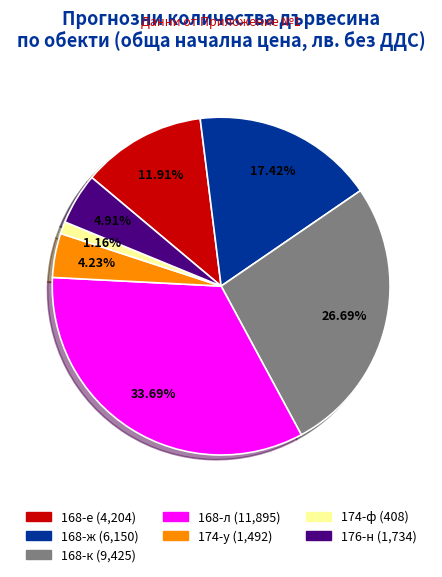

Count the number of slices in the pie.

7